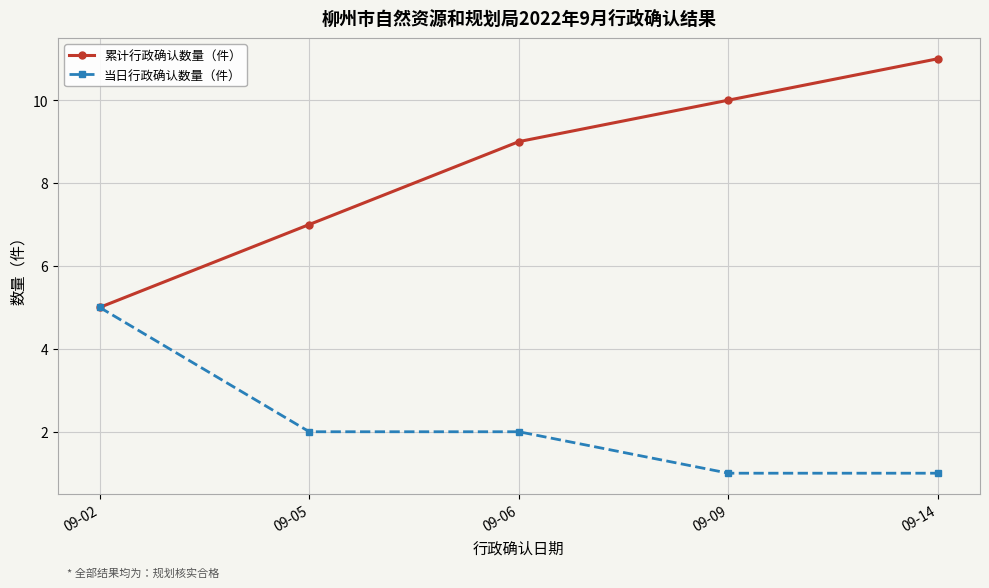

What are all the series names shown in the legend?

累计行政确认数量（件）, 当日行政确认数量（件）